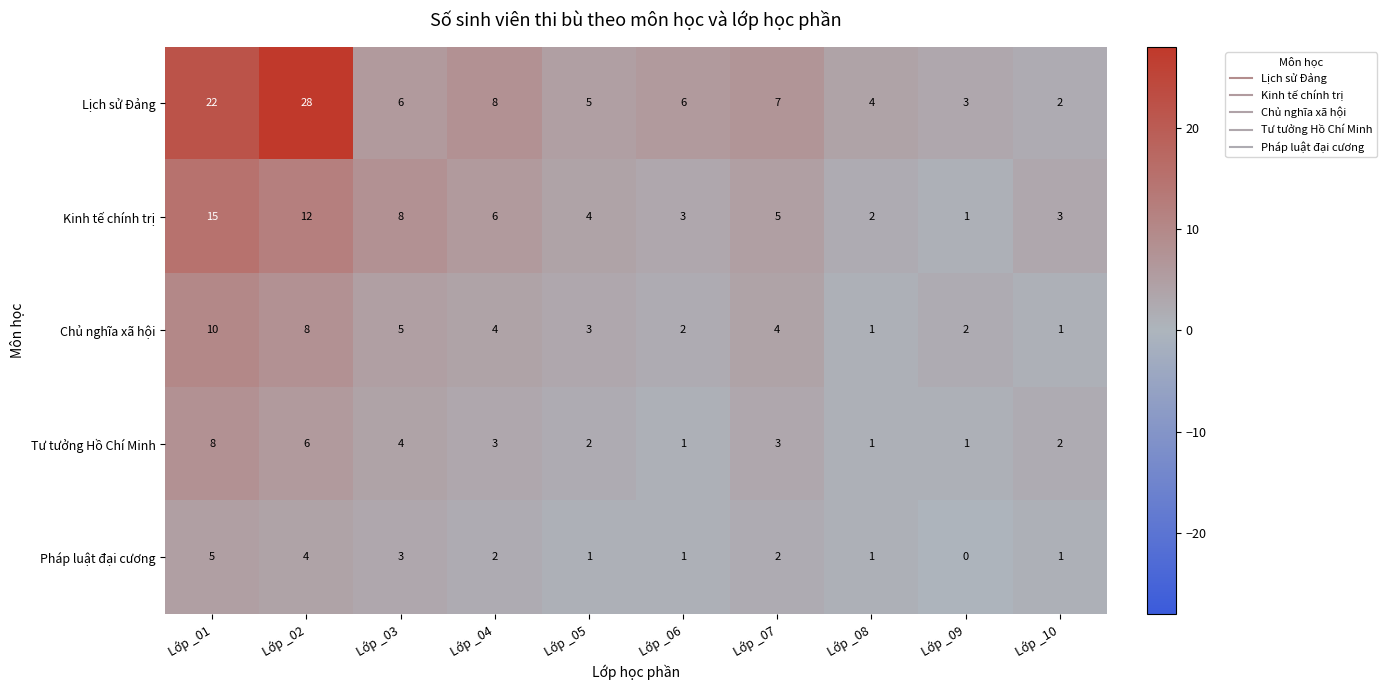

Rank the series by their maximum value, from highest to lowest.

Lịch sử Đảng, Kinh tế chính trị, Chủ nghĩa xã hội, Tư tưởng Hồ Chí Minh, Pháp luật đại cương